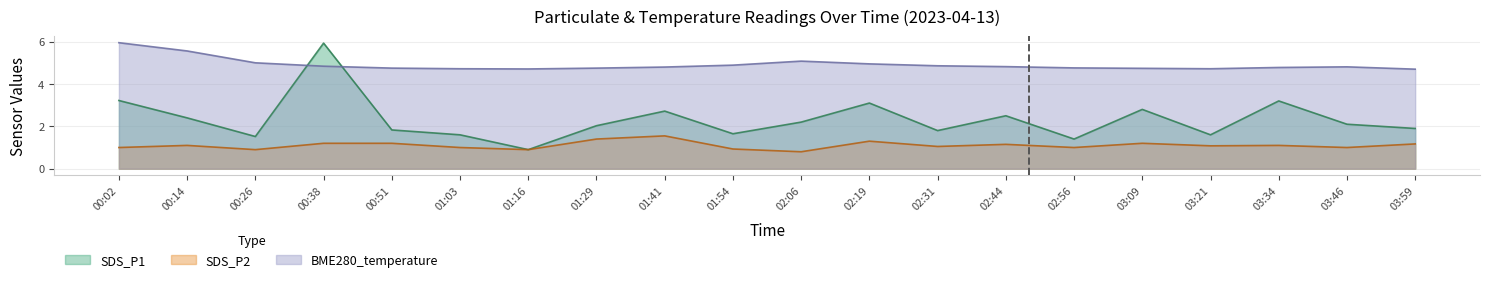

True or false: SDS_P2 and BME280_temperature intersect in this chart.

False